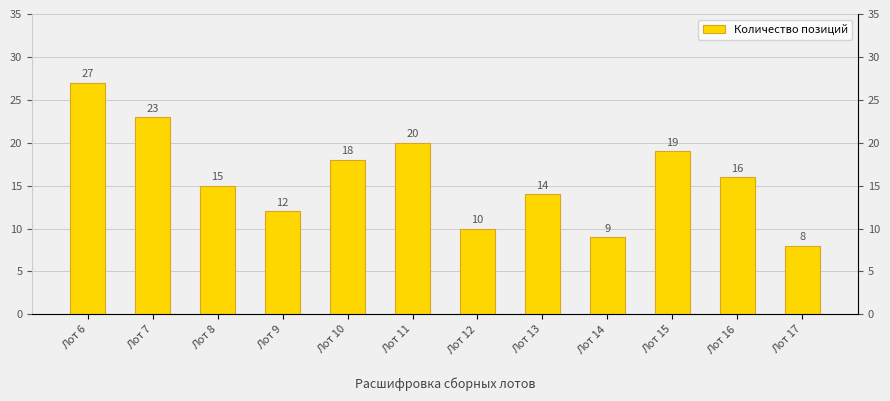

What is the maximum value shown in the chart?

27